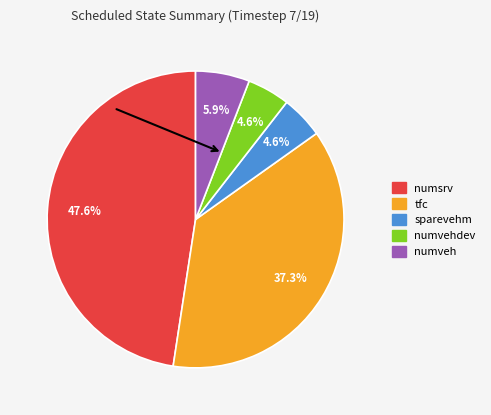

How many segments does this pie chart have?

5